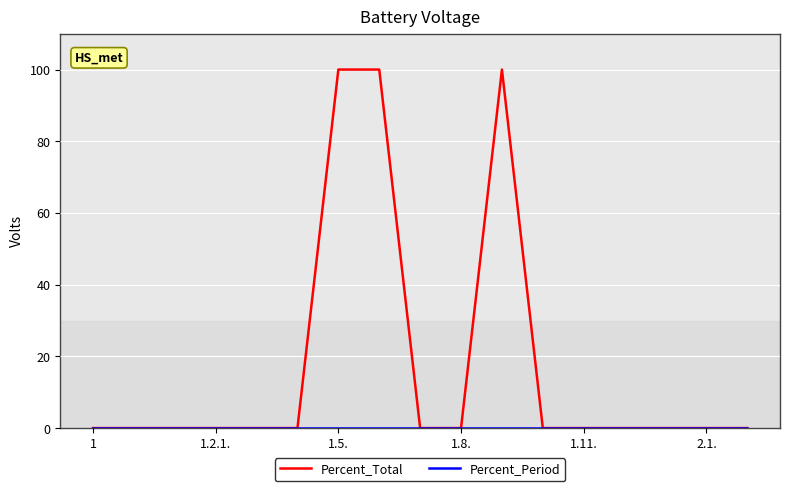

What is the maximum value shown in the chart?

100